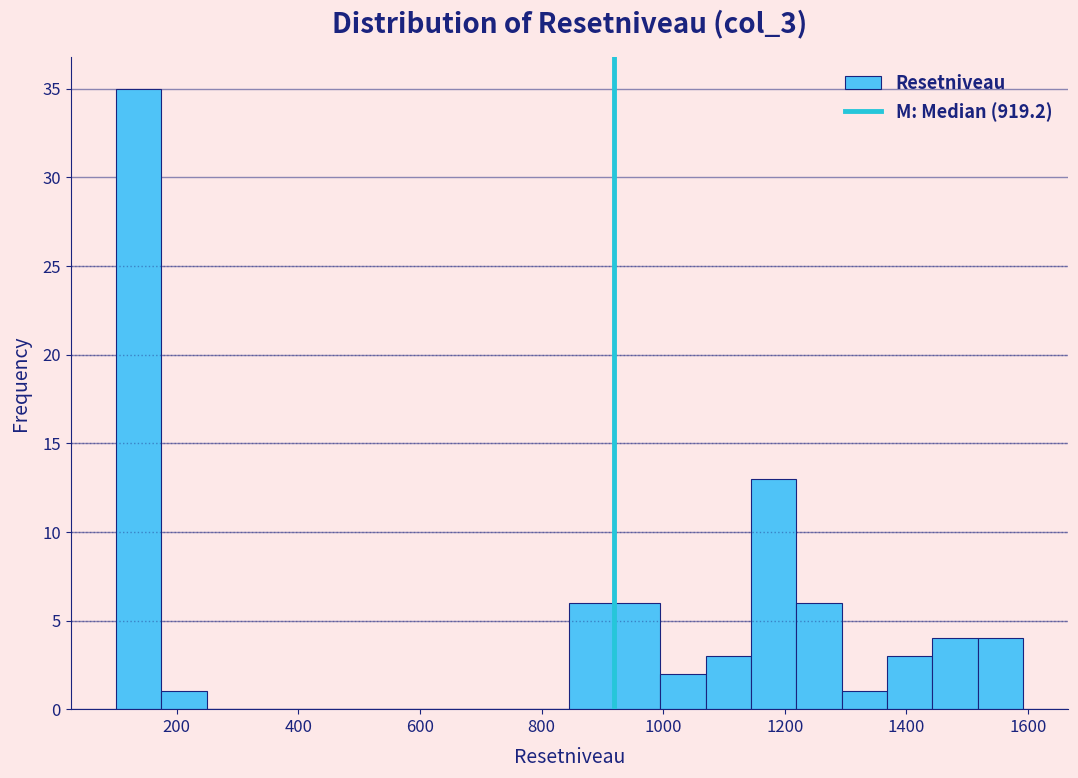

Around what value on the x-axis is the tallest bar? Give the approximate position of its centre, as read against the axis.

140